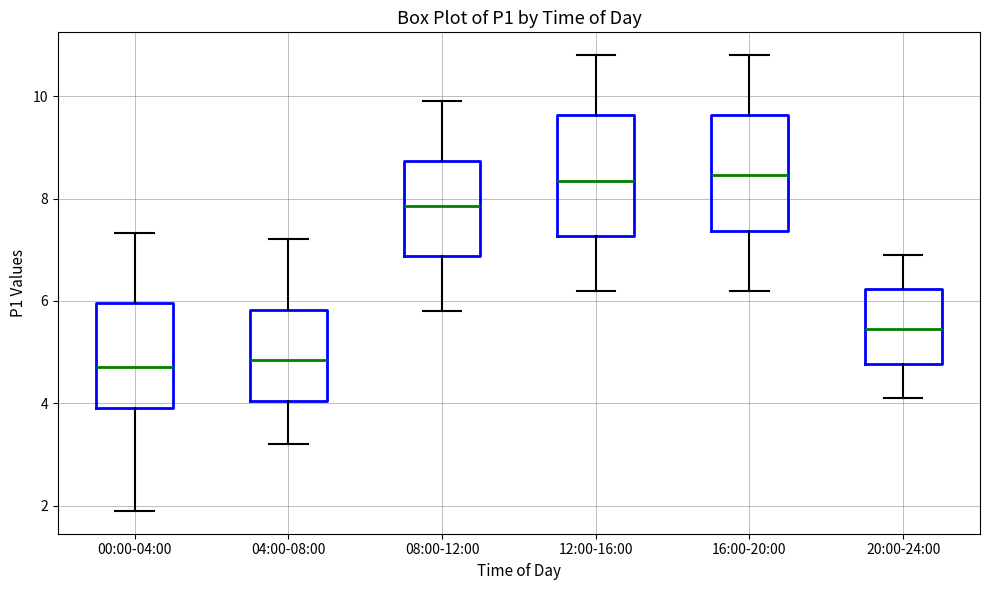

Reading left to right, read every box against the y-axis: the position of its median line, the range the box covers, and the ends of its whiskers. The values are not printed on the chart, so give them approximately, as read against the axis.

00:00-04:00: median 4.8, box 4.0 to 6.0, whiskers 2.0 to 7.4
04:00-08:00: median 4.8, box 4.0 to 5.8, whiskers 3.2 to 7.2
08:00-12:00: median 7.8, box 6.8 to 8.8, whiskers 5.8 to 10.0
12:00-16:00: median 8.4, box 7.2 to 9.6, whiskers 6.2 to 10.8
16:00-20:00: median 8.4, box 7.4 to 9.6, whiskers 6.2 to 10.8
20:00-24:00: median 5.4, box 4.8 to 6.2, whiskers 4.2 to 7.0